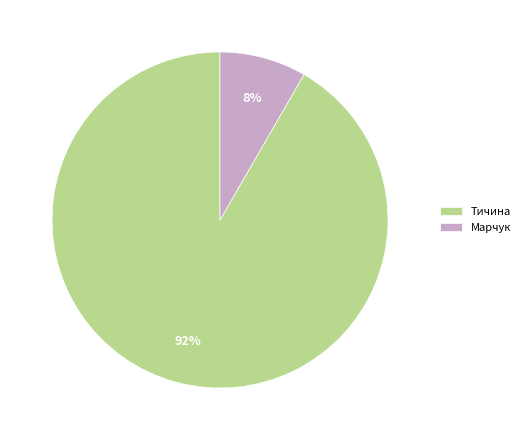

To the nearest percent, what is the combined percentage of Марчук and Тичина?

100%